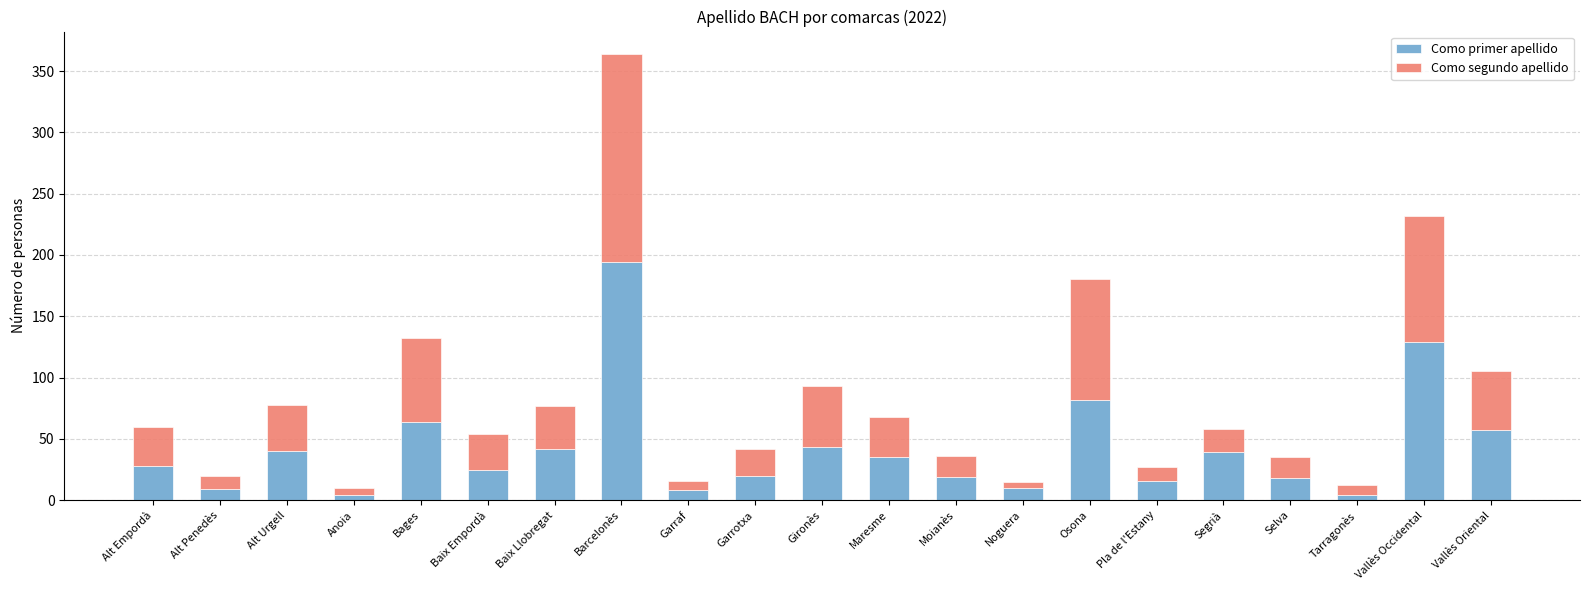

True or false: Como primer apellido has a value of 17 at Maresme.

False